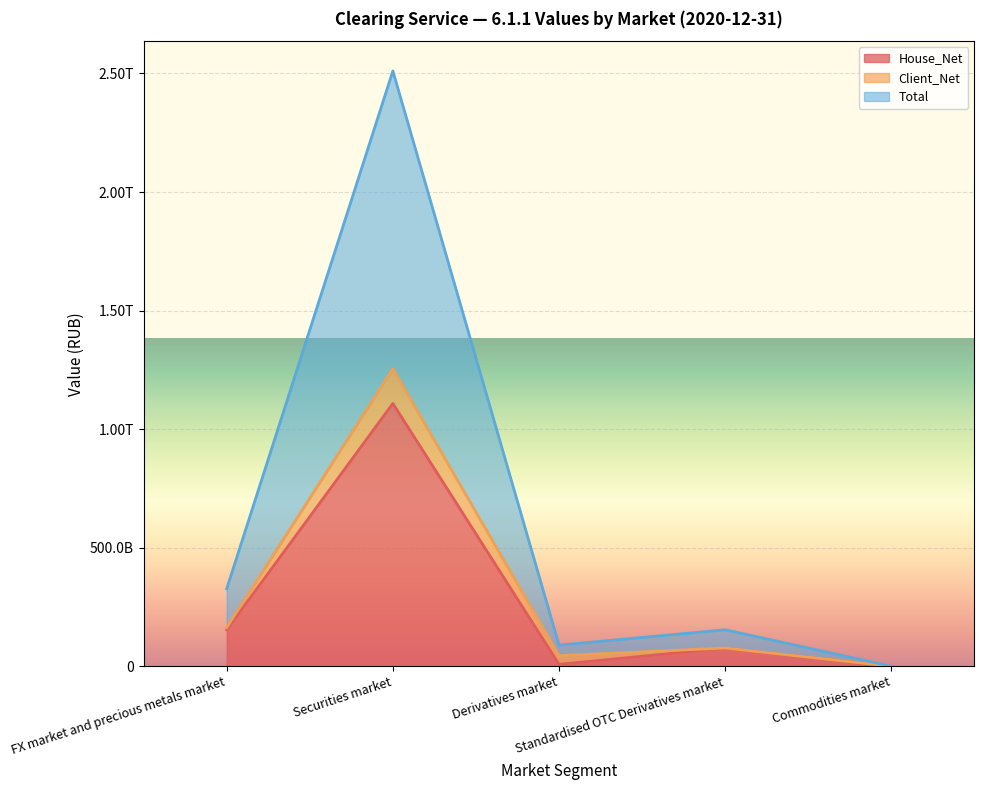

Which series has the largest total across all categories?

Total